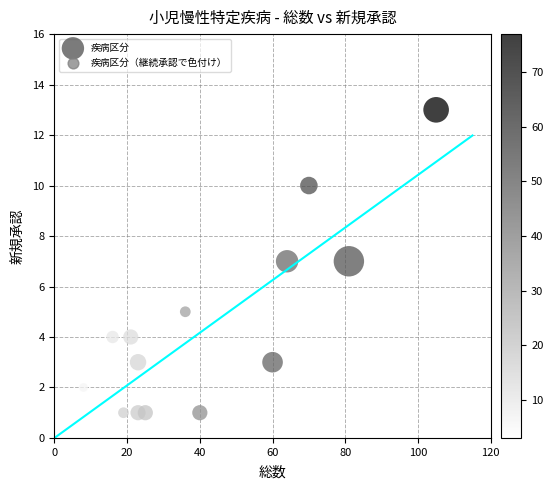

What is the range of X values (max minus min)?

101